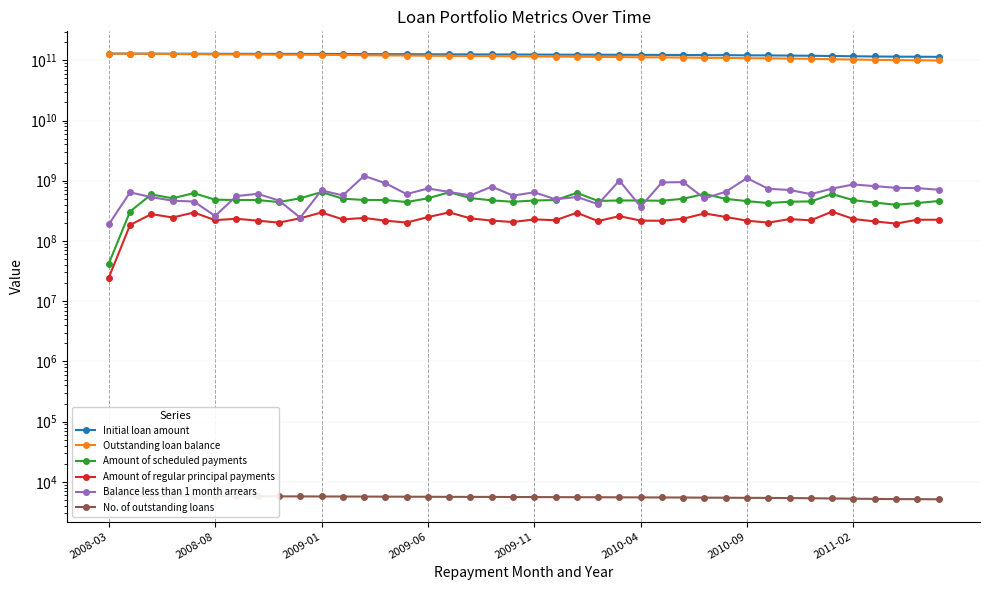

Which has a higher value, 26 or 14?

14